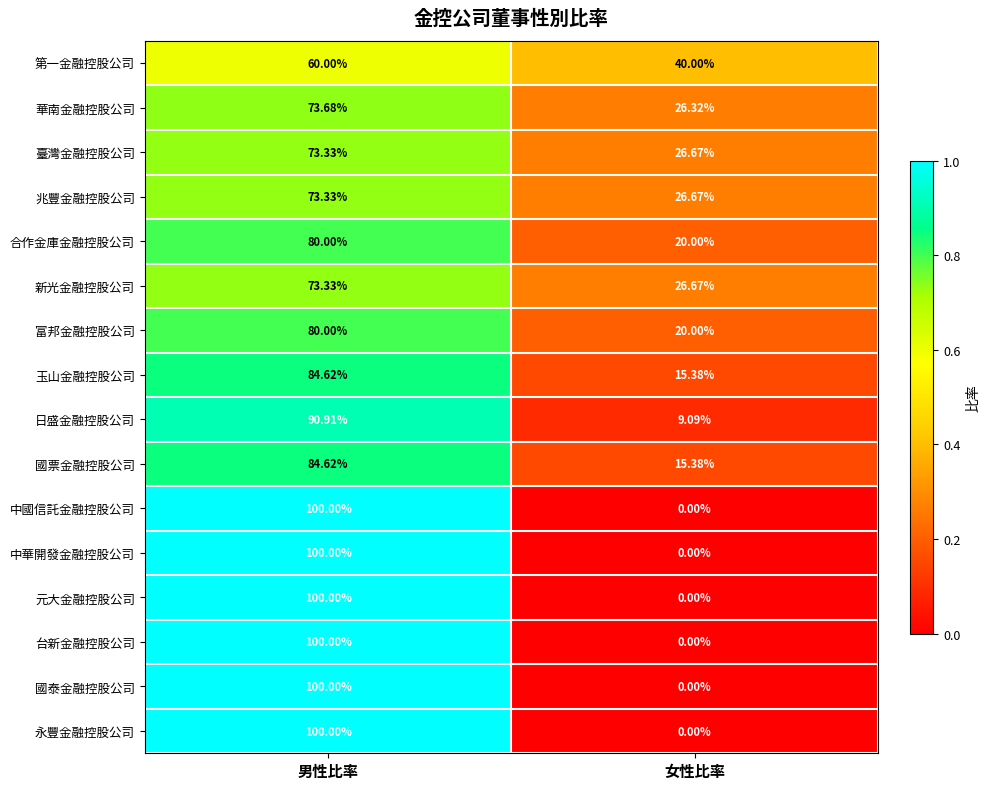

Where is 玉山金融控股公司 nearest to the value 50?

女性比率